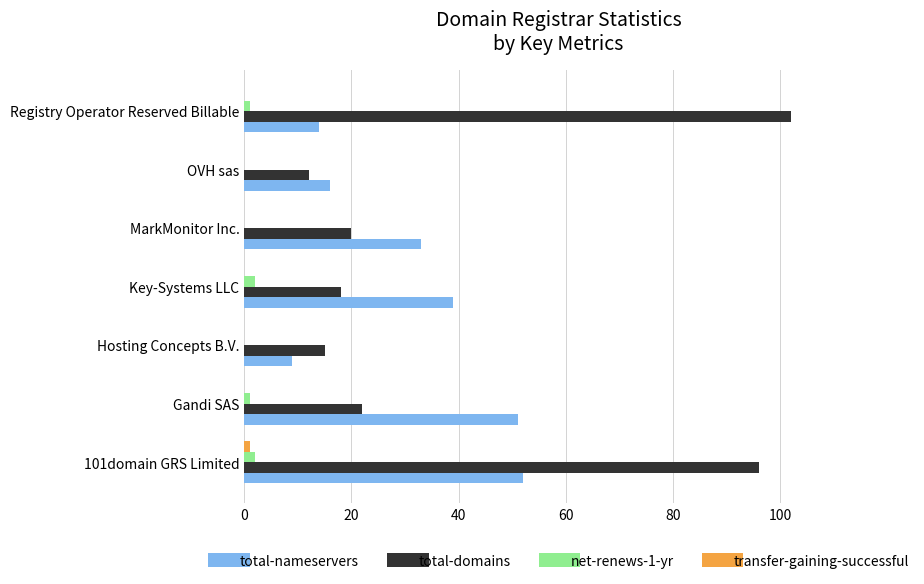

Which series has the largest total across all categories?

total-domains